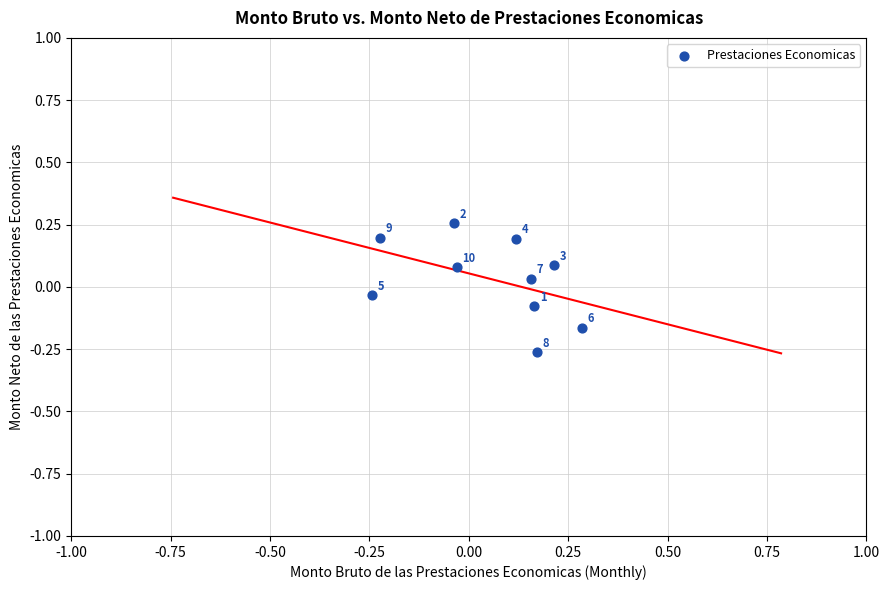

What is the range of X values (max minus min)?

0.5